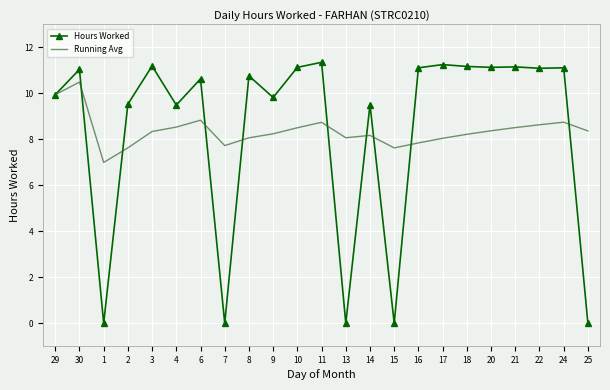

What is the spread (max minus min) of values at 16?

3.3